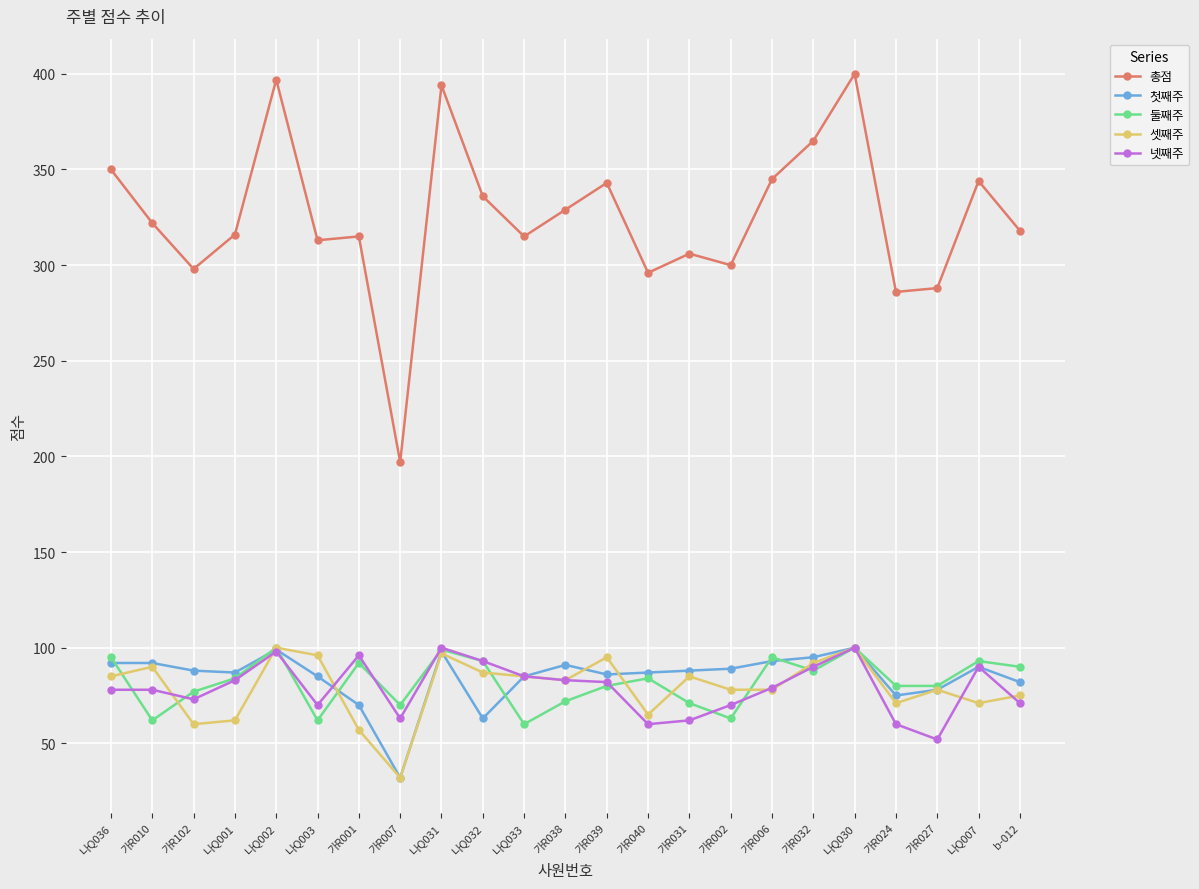

How many lines are shown in the chart?

5